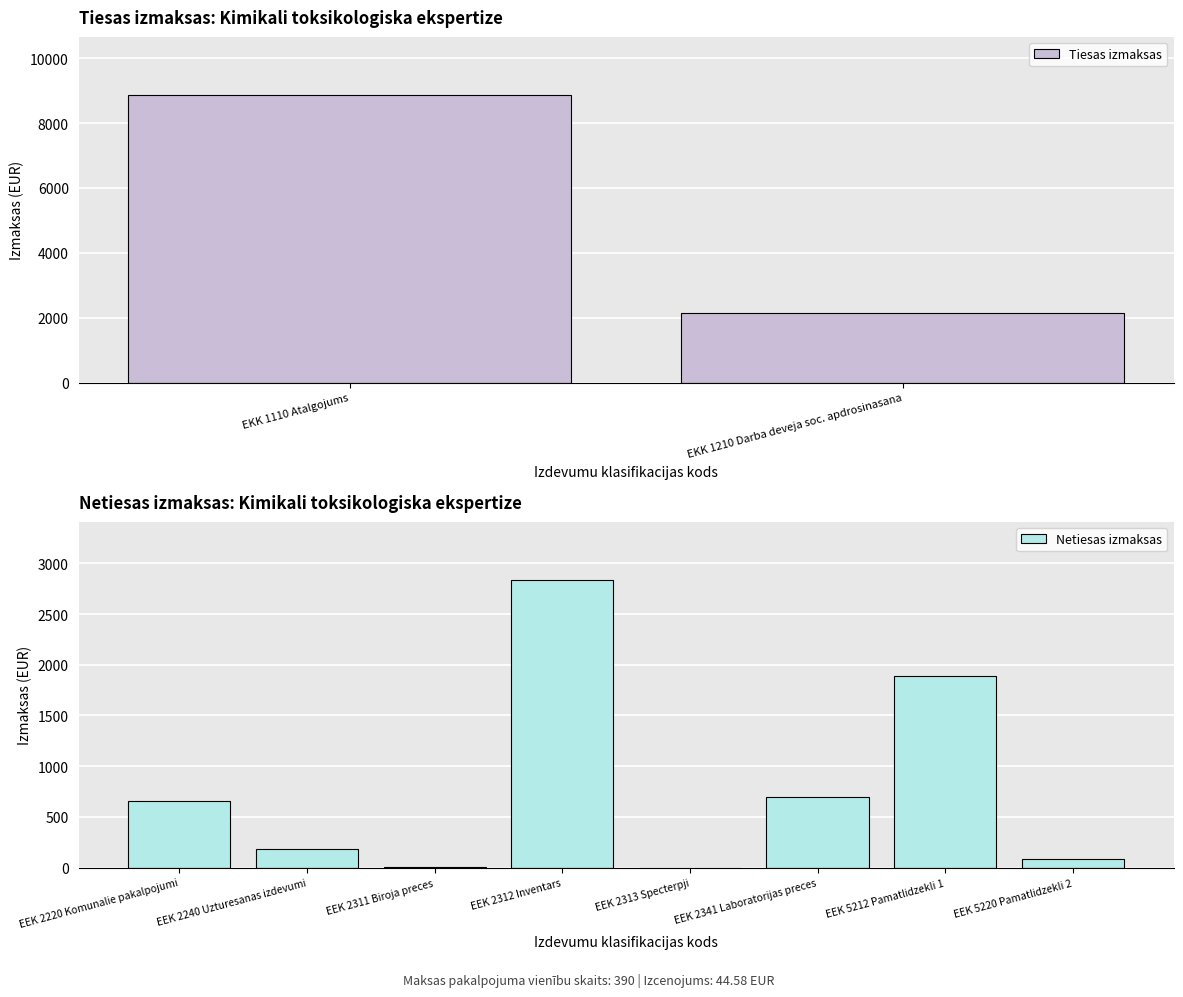

What is the value of the 4th bar from the left?

2839.8